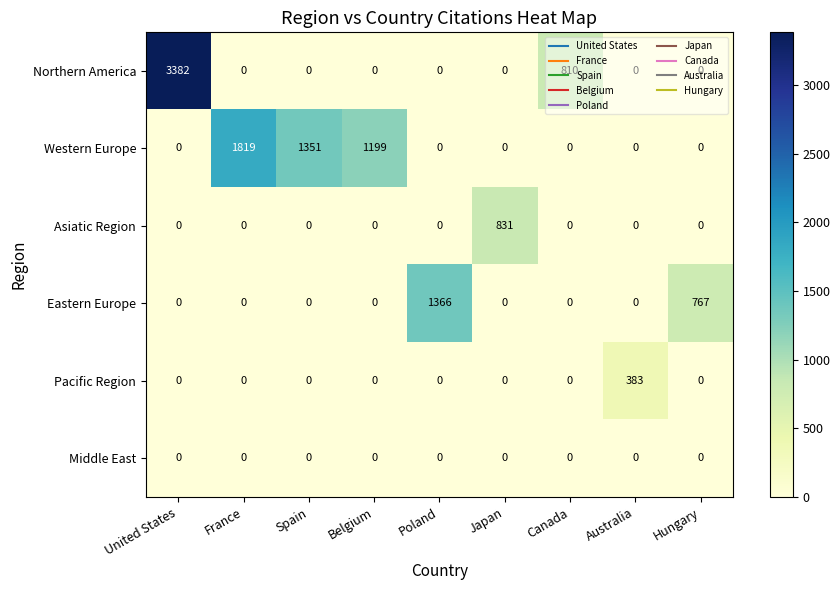

What is the average value of the Pacific Region series?

43